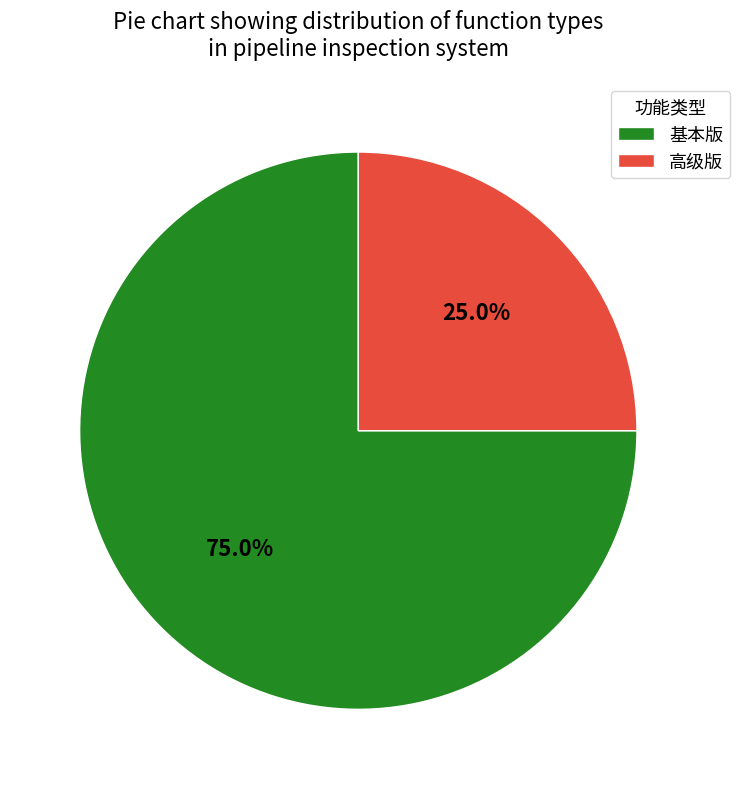

What percentage is NOT represented by 基本版?

25.0%